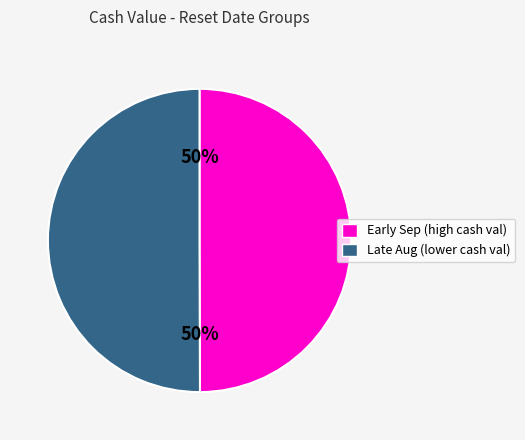

To the nearest percent, what is the average slice percentage?

50%